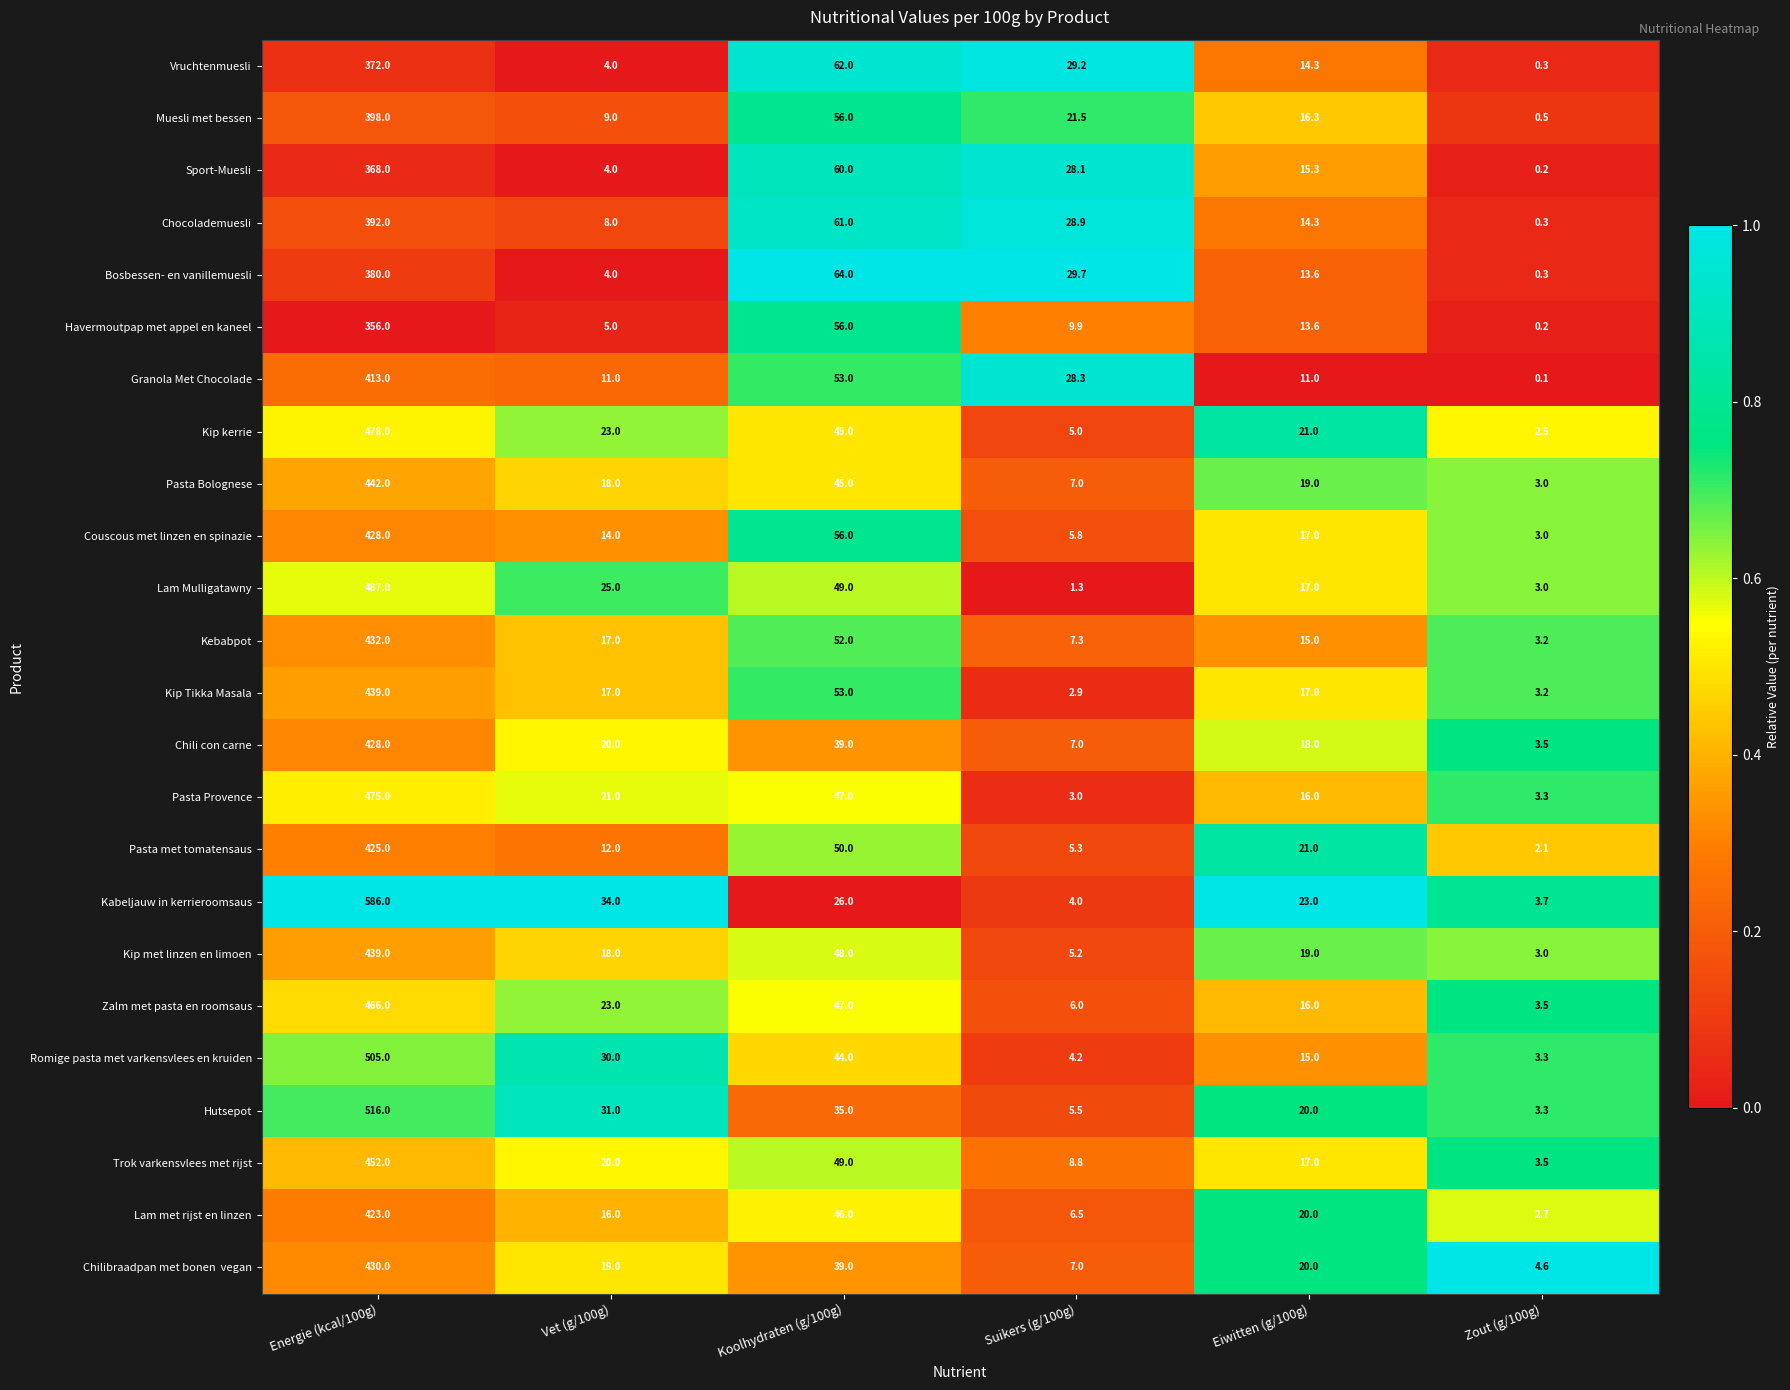

What is the sum of the Chocolademuesli values at Vet (g/100g) and Suikers (g/100g)?

36.9